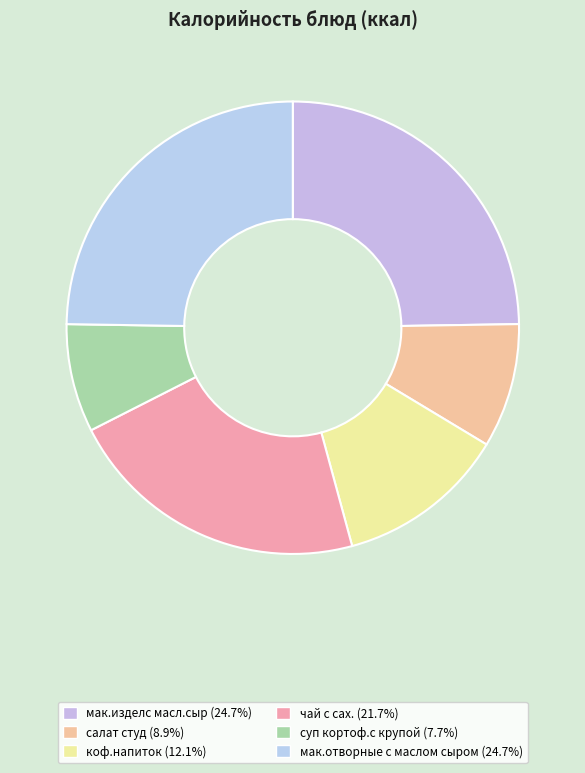

Is there a majority slice in this chart?

No